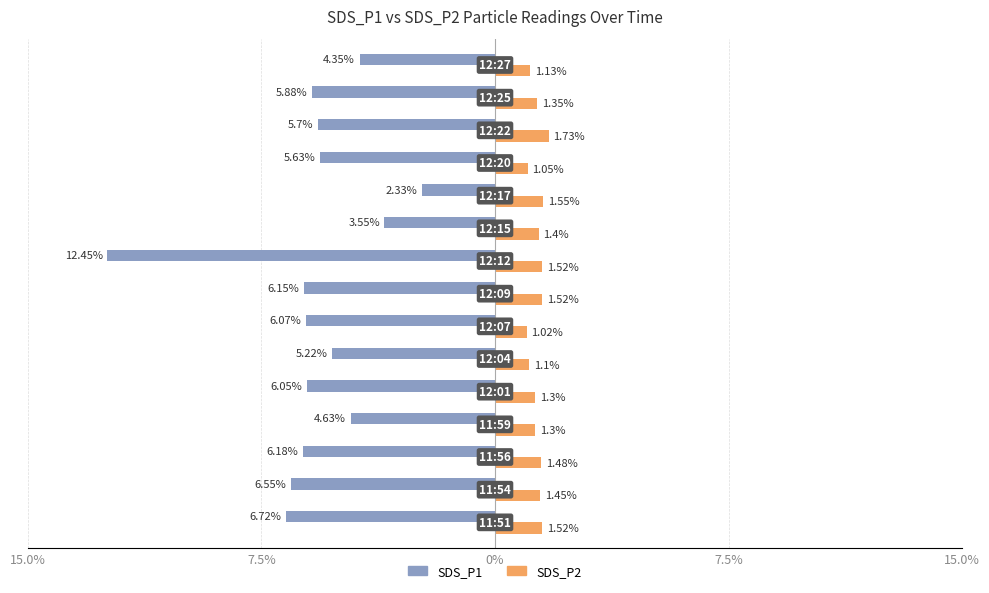

What are all the series names shown in the legend?

SDS_P1, SDS_P2